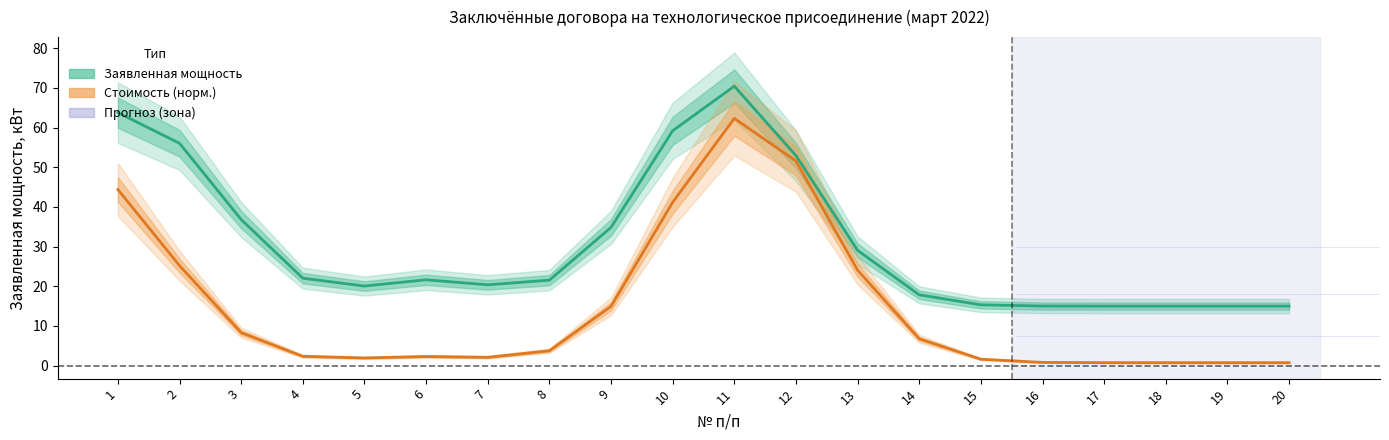

At which category does Стоимость (норм.) reach its first local valley?

5